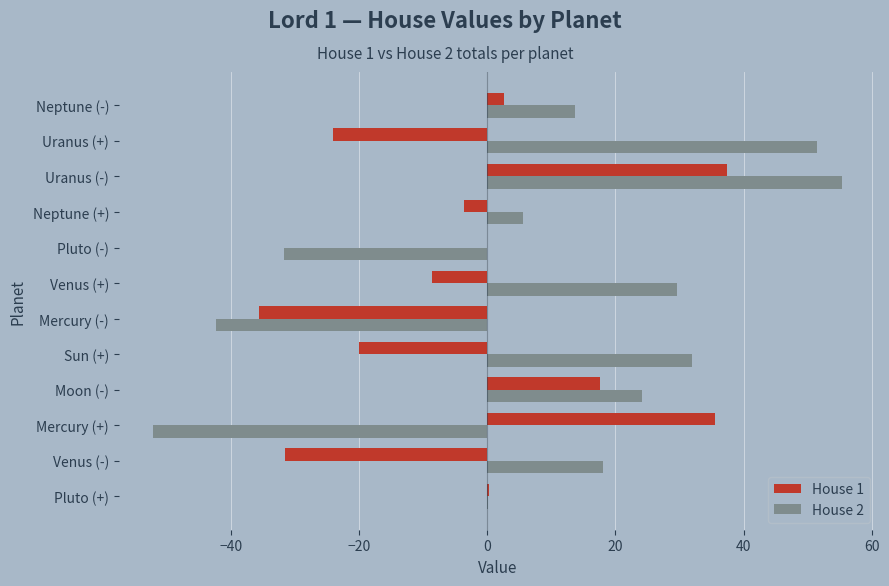

Between Mercury (+) and Venus (+), which series saw the biggest shift?

House 2